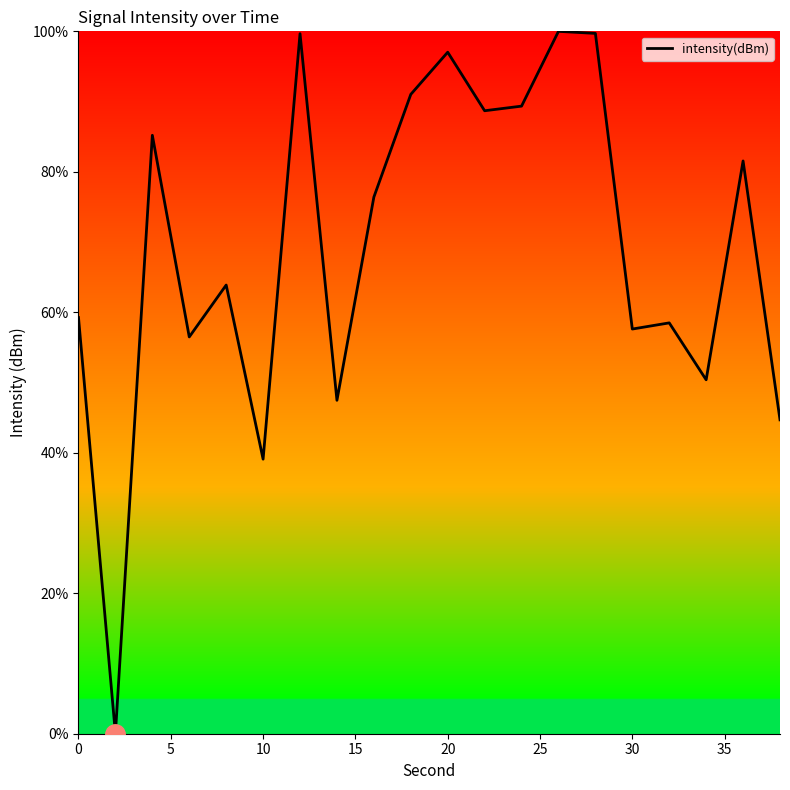

How many interior local valleys (lower than both neighbors) does the data have?

7